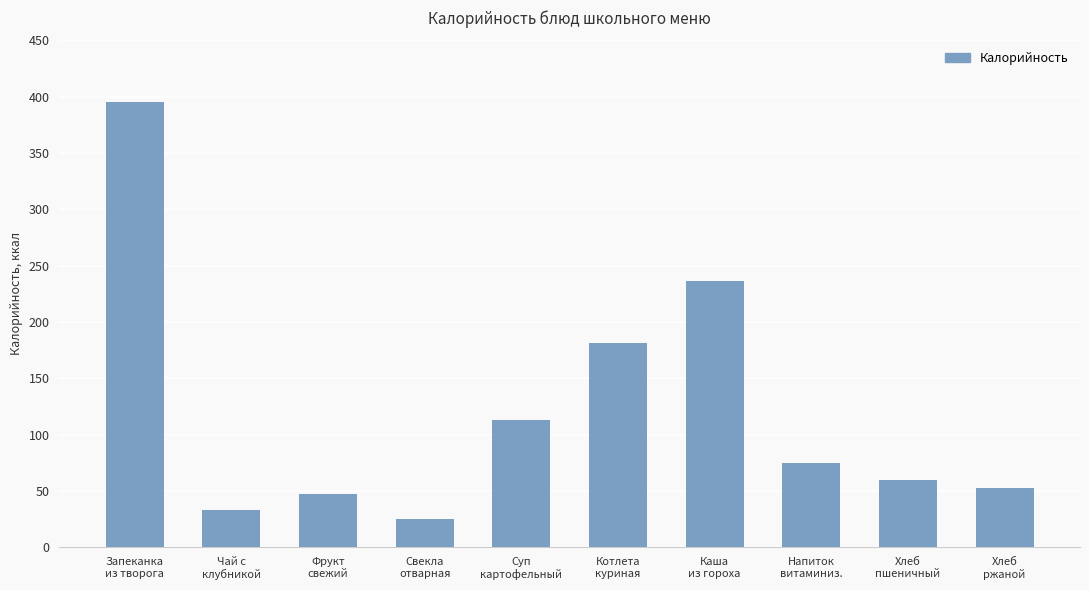

Reading right to left, extract all data points from this chart.

52.2	59.7	75.0	236.5	181.3	113.3	25.2	47.0	33.2	395.5